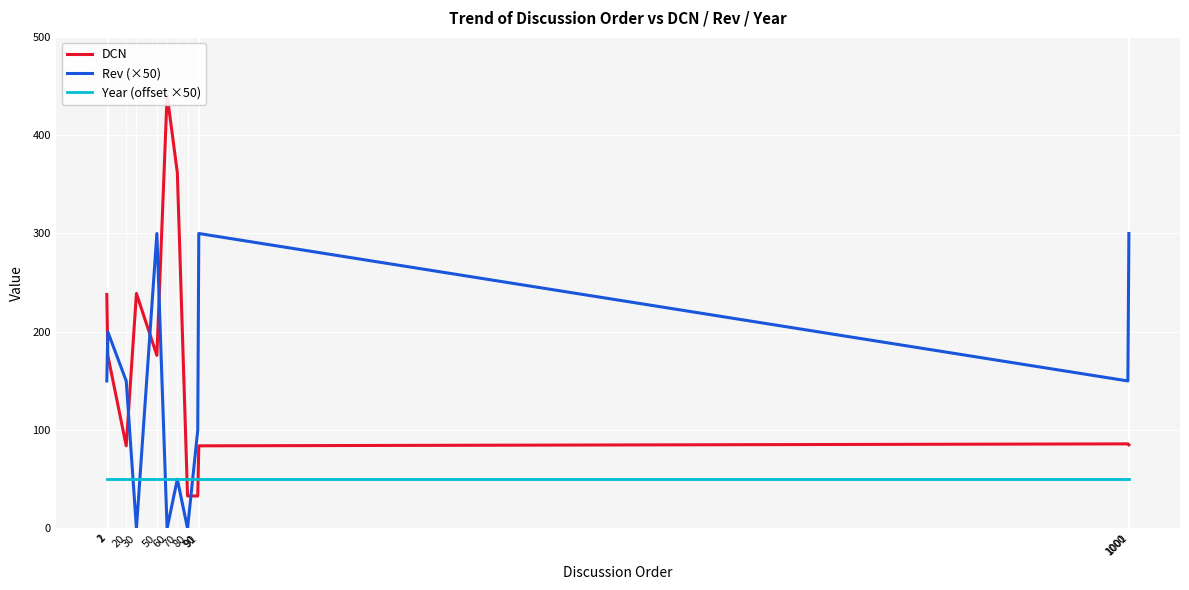

Count the number of categories in the chart.

12